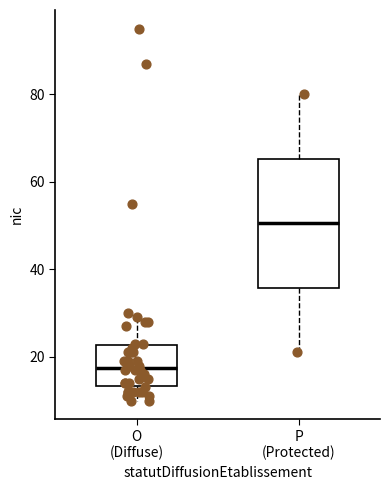

Reading left to right, read every box against the y-axis: the position of its median line, the range the box covers, and the ends of its whiskers. The values are not printed on the chart, so give them approximately, as read against the axis.

O (Diffuse): median 18, box 14 to 22, whiskers 10 to 30
P (Protected): median 50, box 36 to 66, whiskers 22 to 80